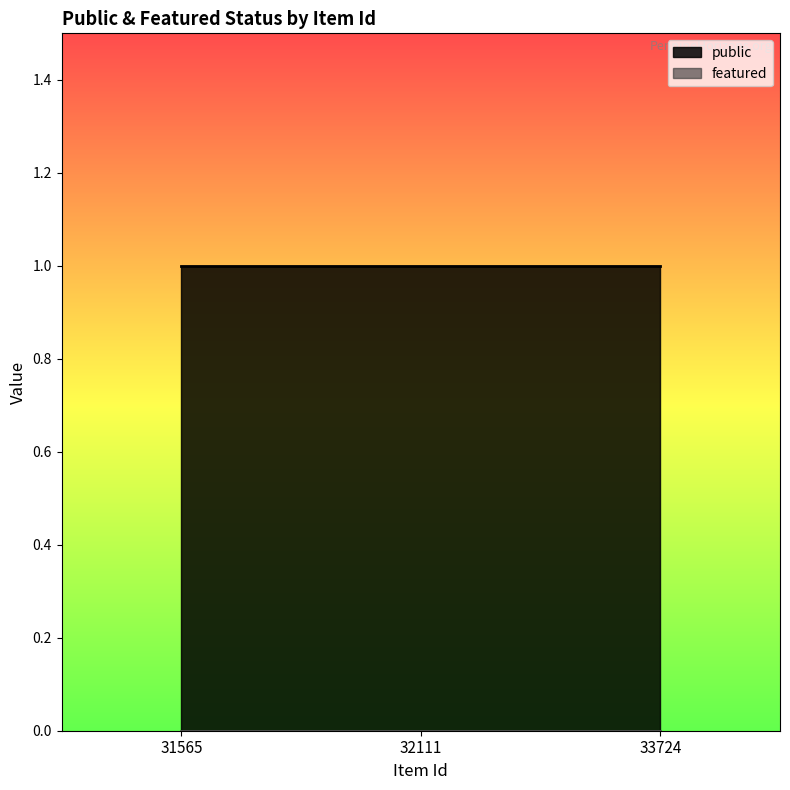

What is the total value across all series at 32111?

1